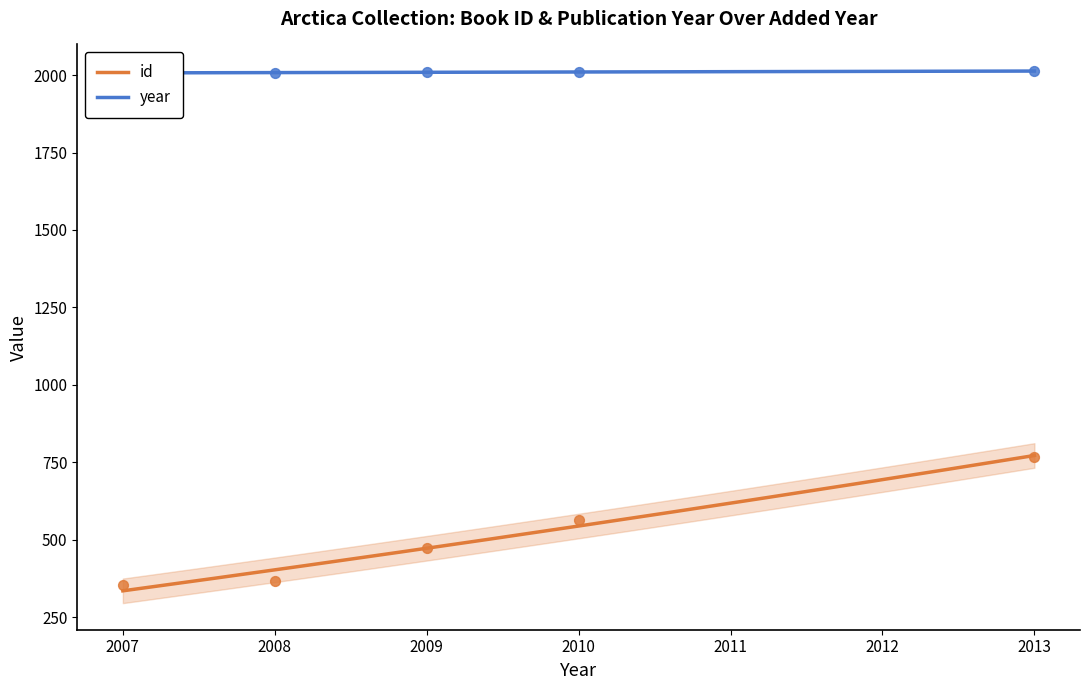

Which series reaches the maximum Y coordinate?

year